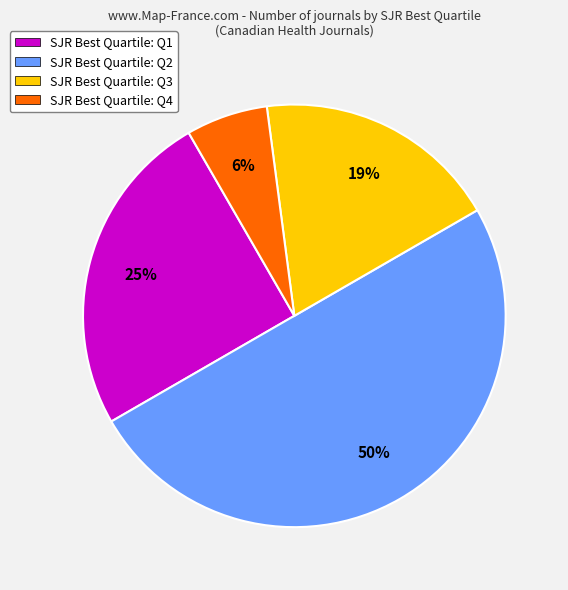

Does SJR Best Quartile: Q1 represent more than half of the total?

No